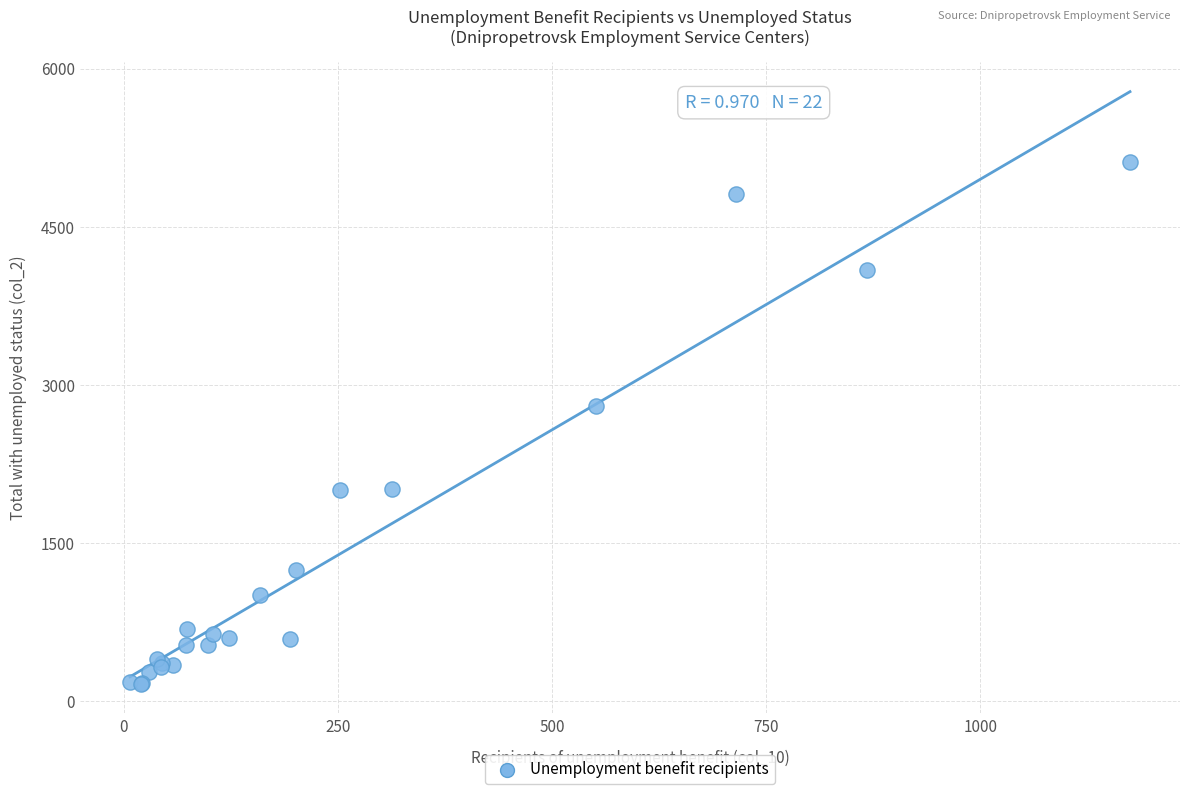

What Y value in the scatter plot is closest to 2641?

2805